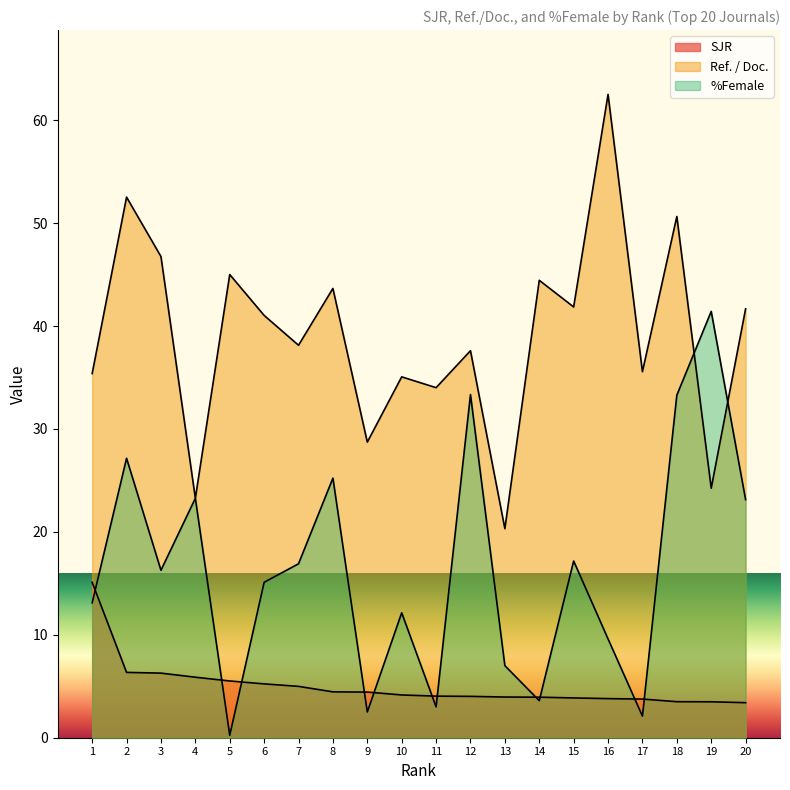

How many data points in SJR are less than 4?

8